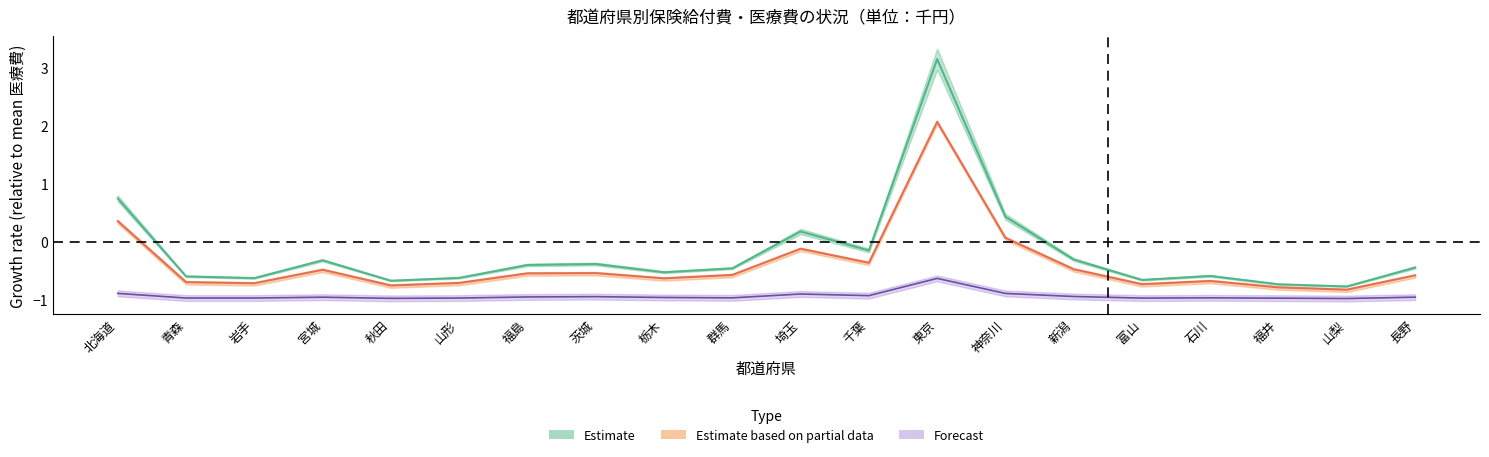

In 医療給付費計, how many points are lower than both neighbors (excluding endpoints)?

6